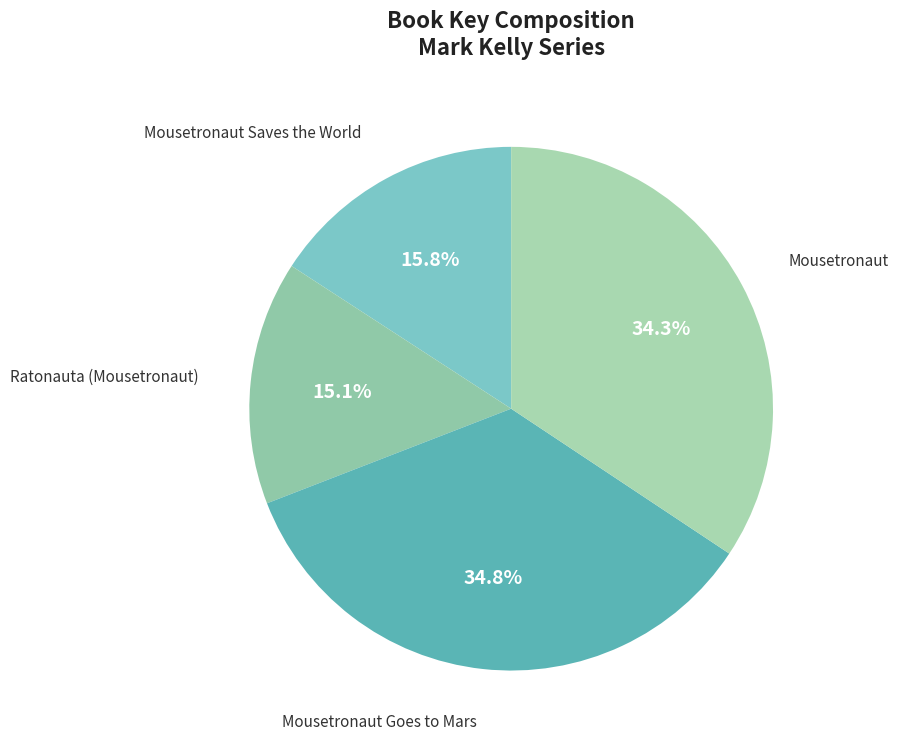

Between Mousetronaut and Mousetronaut Saves the World, which is larger?

Mousetronaut